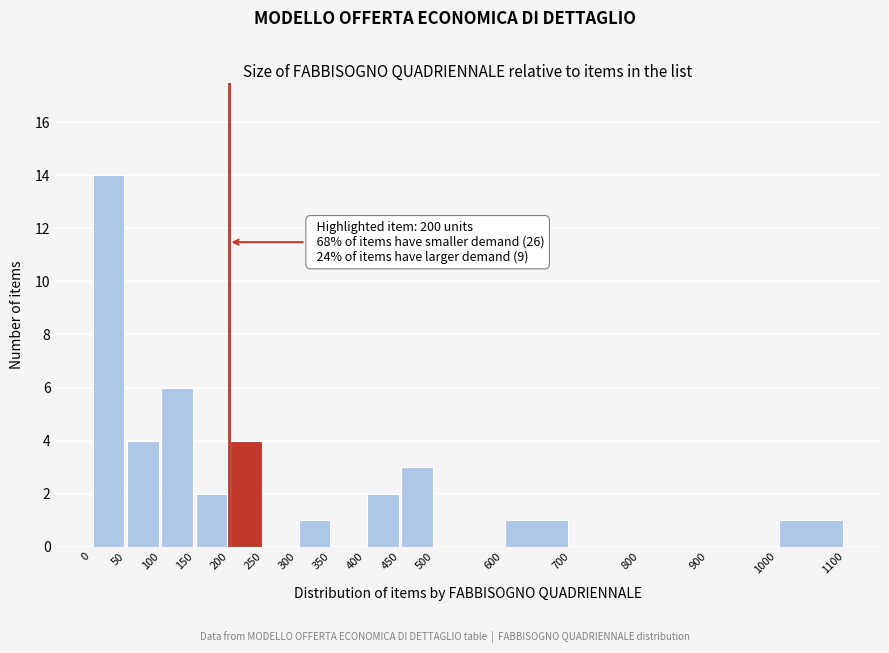

Which range on the x-axis has the tallest bar?

0 to 50